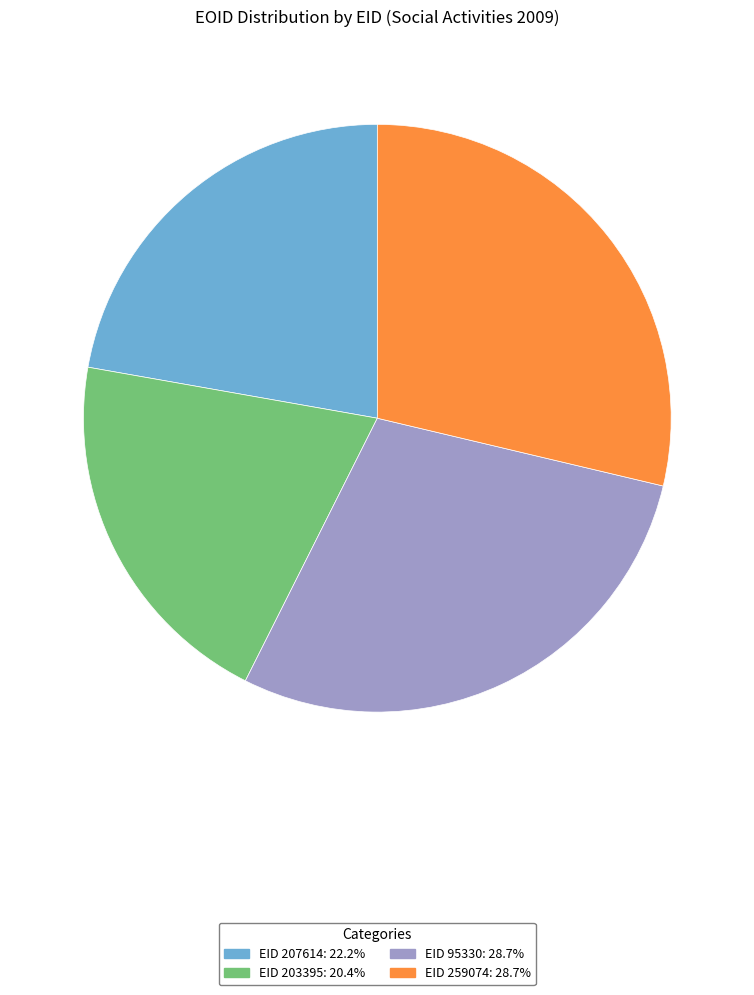

Does EID 203395: 20.4% account for over 50% of the chart?

No